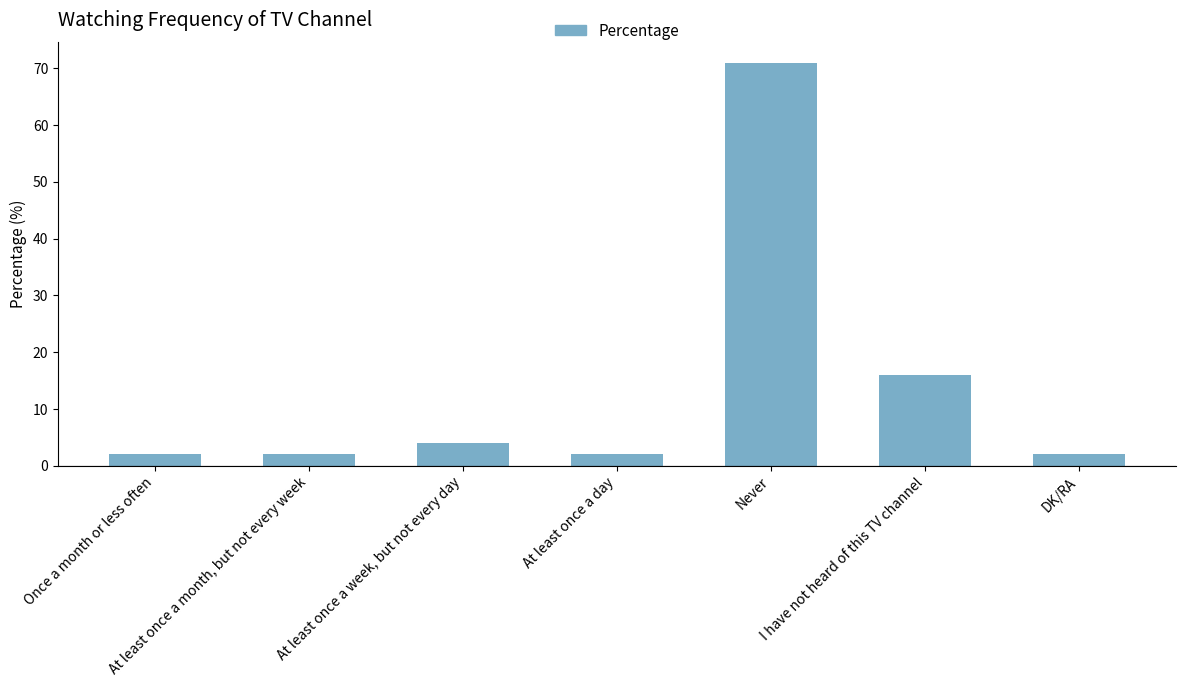

What is the average value?

14